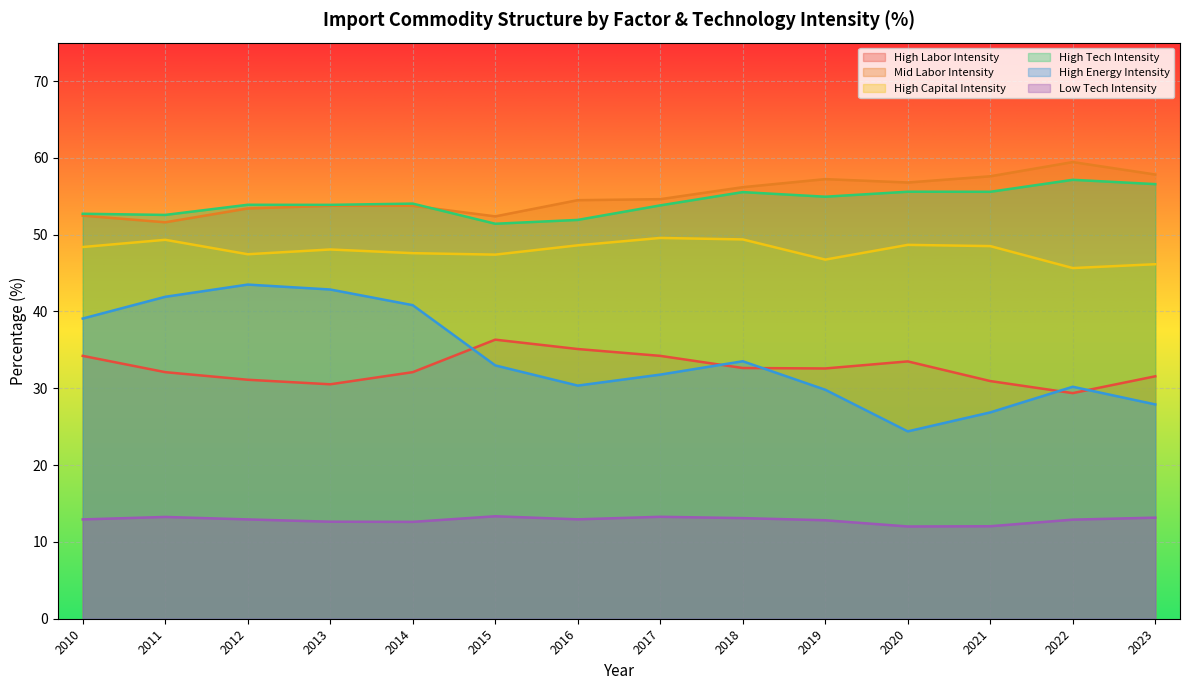

Which series changed the most between 2017 and 2022?

High Labor Intensity